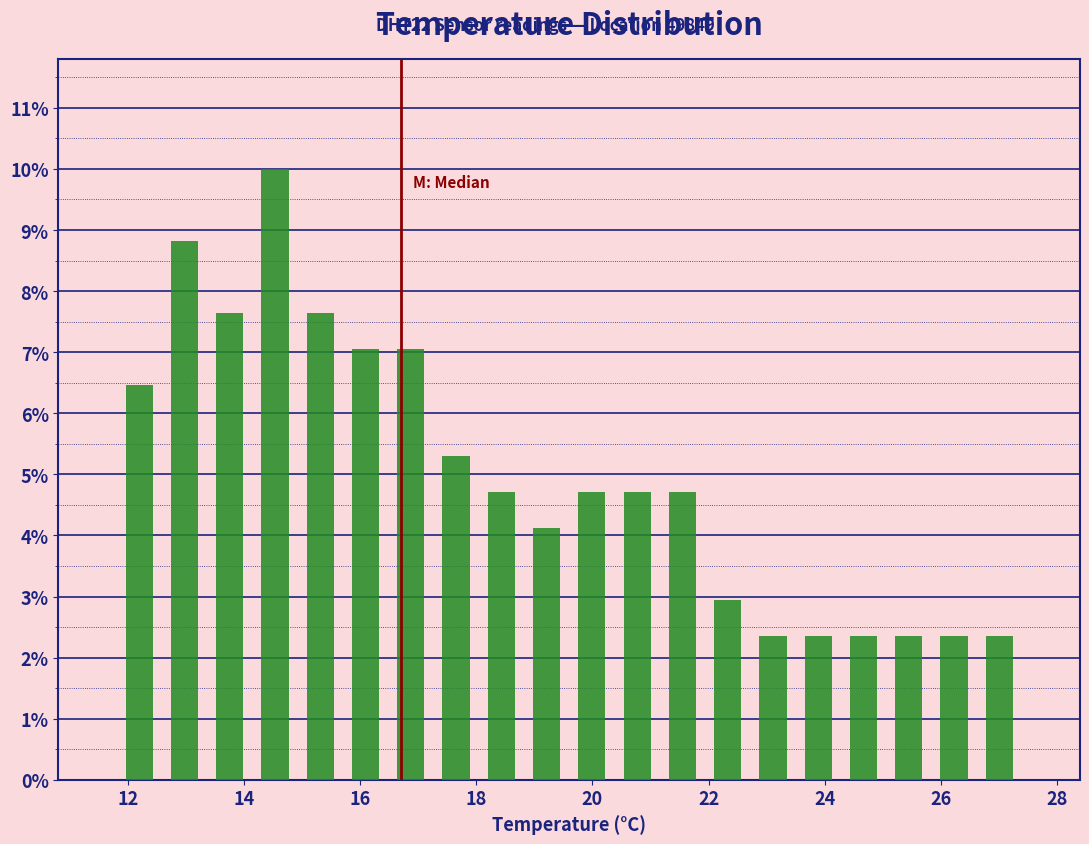

Read against the x-axis, roughly where is the centre of the tallest bar?

14.6